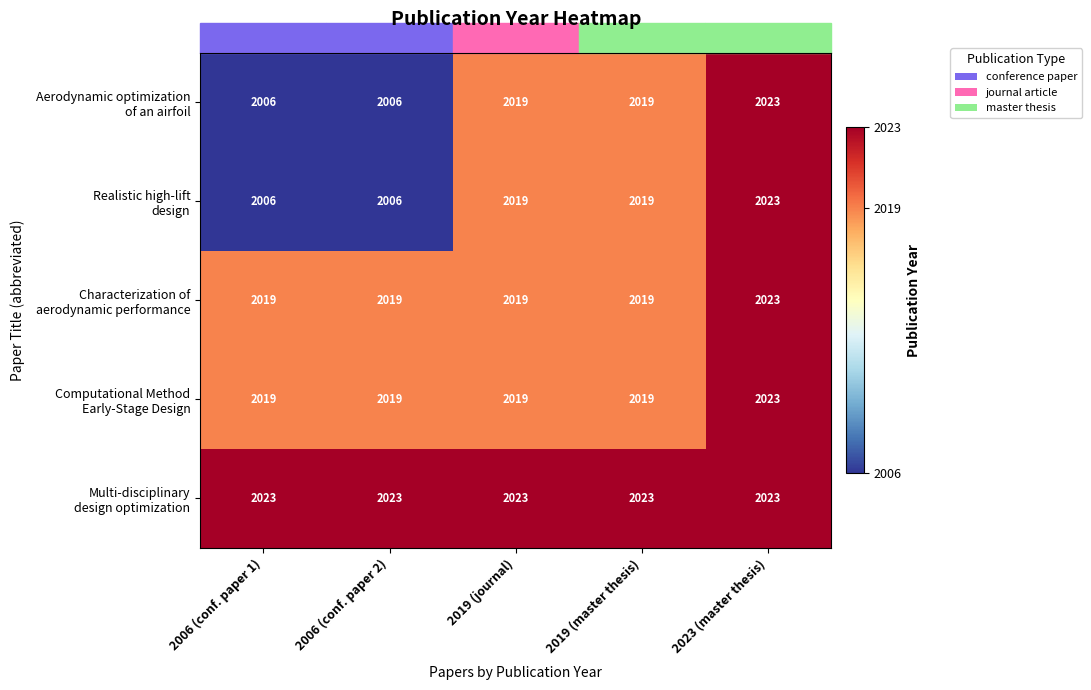

What is the maximum value shown in the chart?

2023